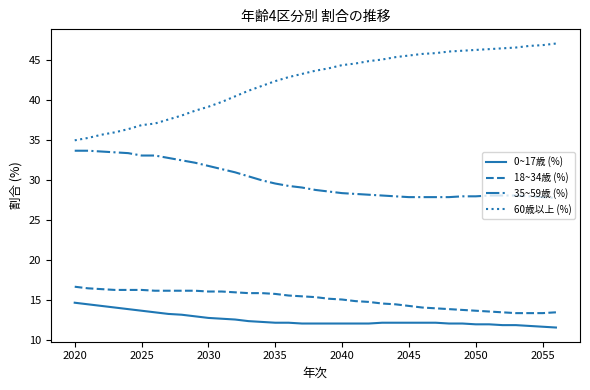

Which series has the largest total across all categories?

60歳以上 (%)